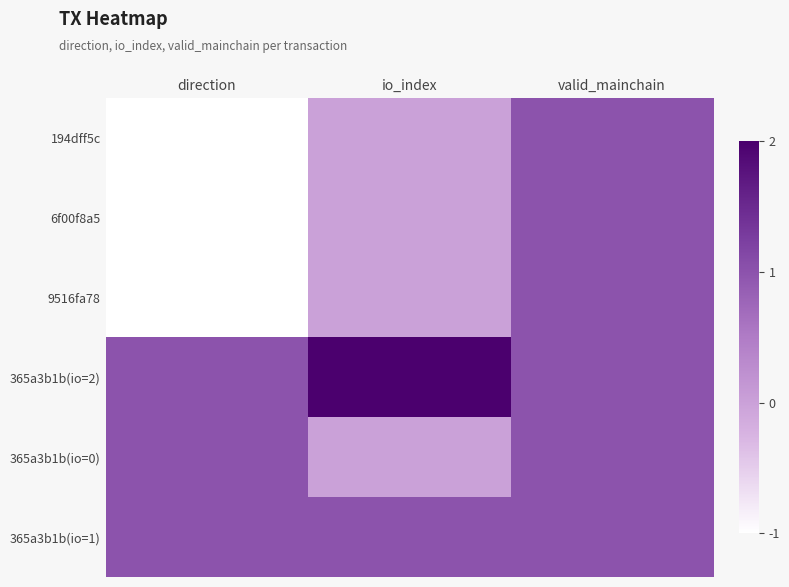

Between io_index and valid_mainchain, which series saw the biggest shift?

194dff5c